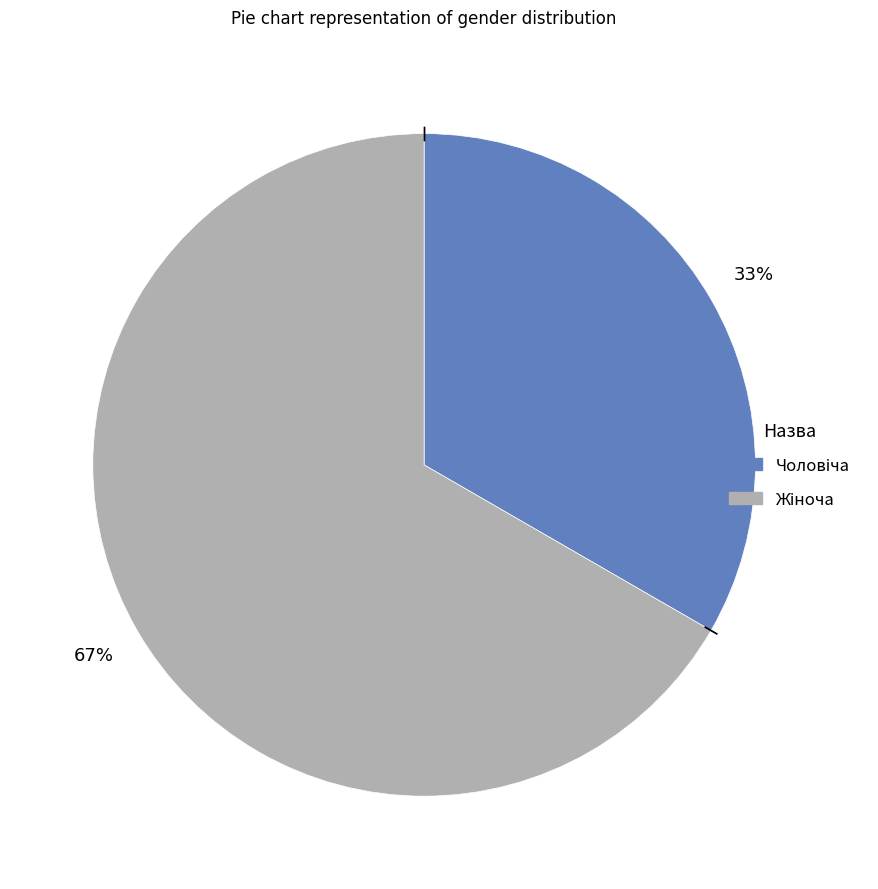

How many slices are in this pie chart?

2